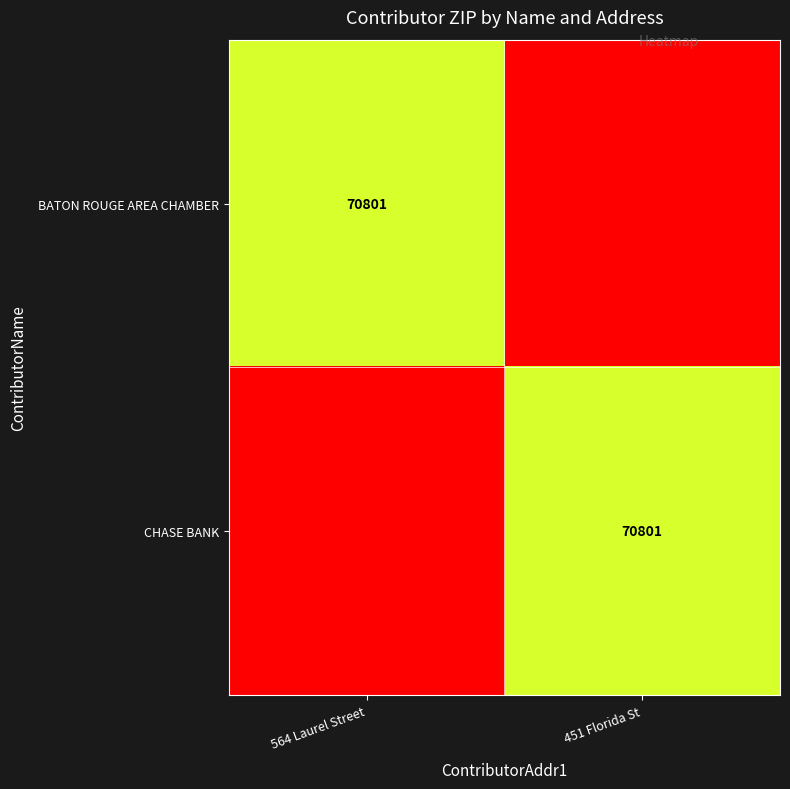

True or false: BATON ROUGE AREA CHAMBER has a value of 70801 at 564 Laurel Street.

True